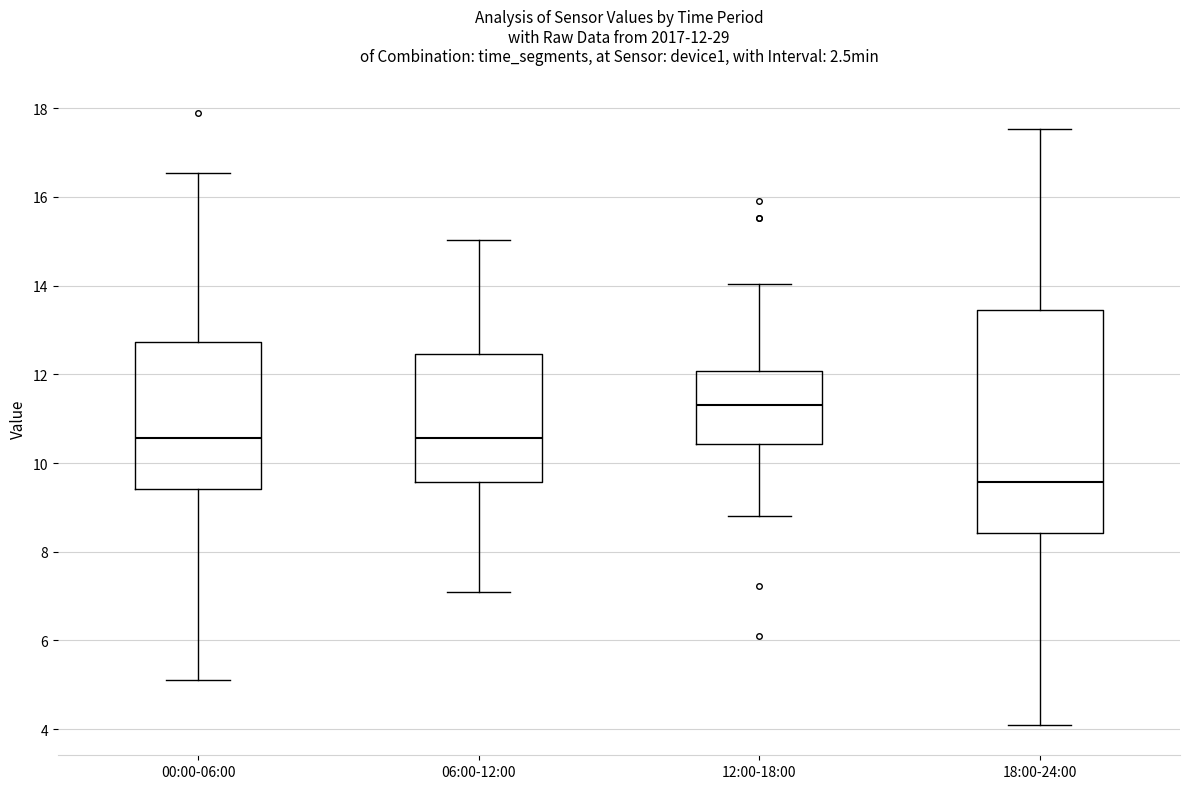

Which box has the lowest median line?

18:00-24:00